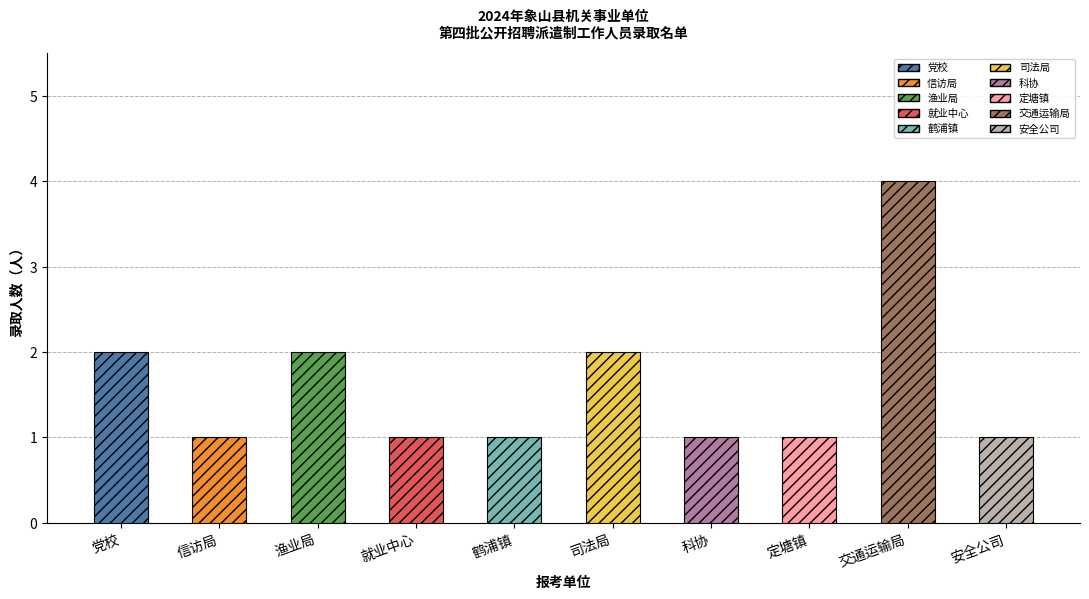

List the labels in order of value, largest first.

象山县交通运输局, 中国共产党象山县委员会党校, 象山县渔业局, 象山县司法局, 中共象山县委象山县人民政府信访局, 象山县就业管理服务中心, 象山县鹤浦镇人民政府, 象山县科学技术协会, 象山县定塘镇人民政府, 象山县安全技术服务有限公司